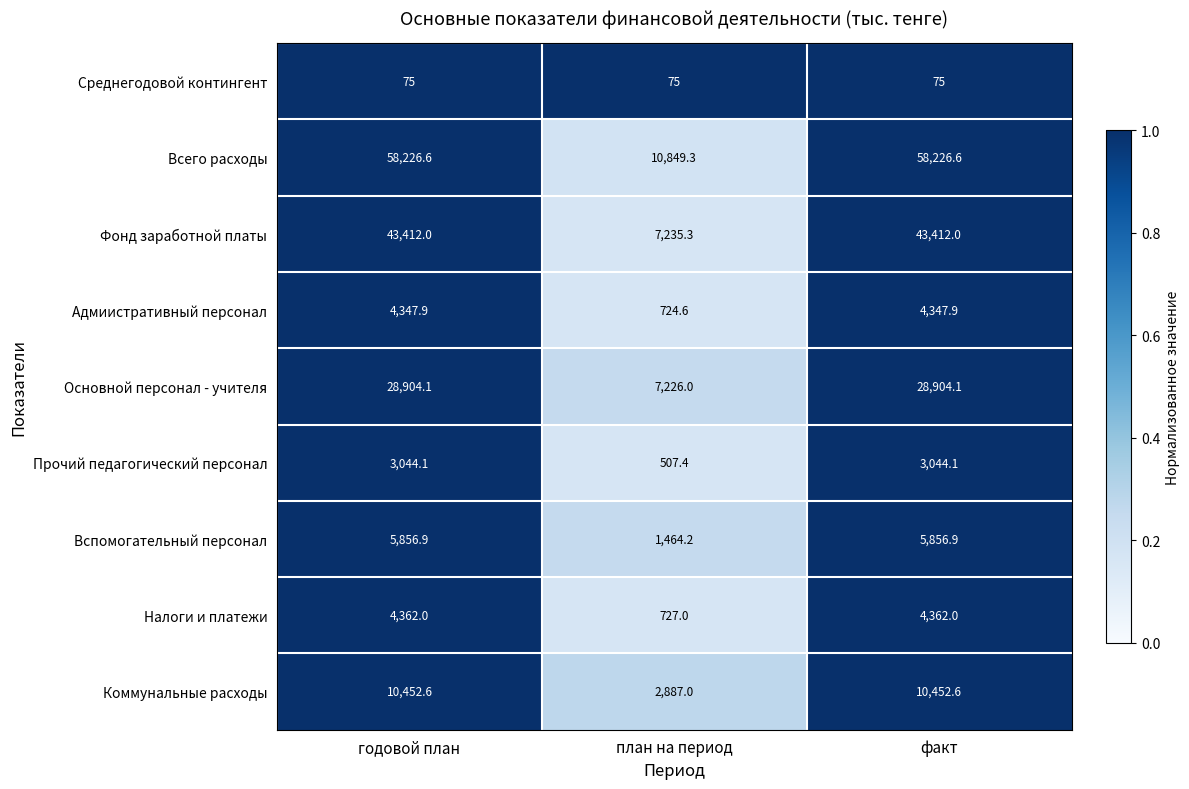

Reading left to right, list all the values displayed in this chart.

Среднегодовой контингент: 75.0	75.0	75.0
Всего расходы: 58226.6	10849.3	58226.6
Фонд заработной платы: 43412.0	7235.3	43412.0
Адмиистративный персонал: 4347.9	724.6	4347.9
Основной персонал - учителя: 28904.1	7226.0	28904.1
Прочий педагогический персонал: 3044.1	507.4	3044.1
Вспомогательный персонал: 5856.9	1464.2	5856.9
Налоги и платежи: 4362.0	727.0	4362.0
Коммунальные расходы: 10452.6	2887.0	10452.6